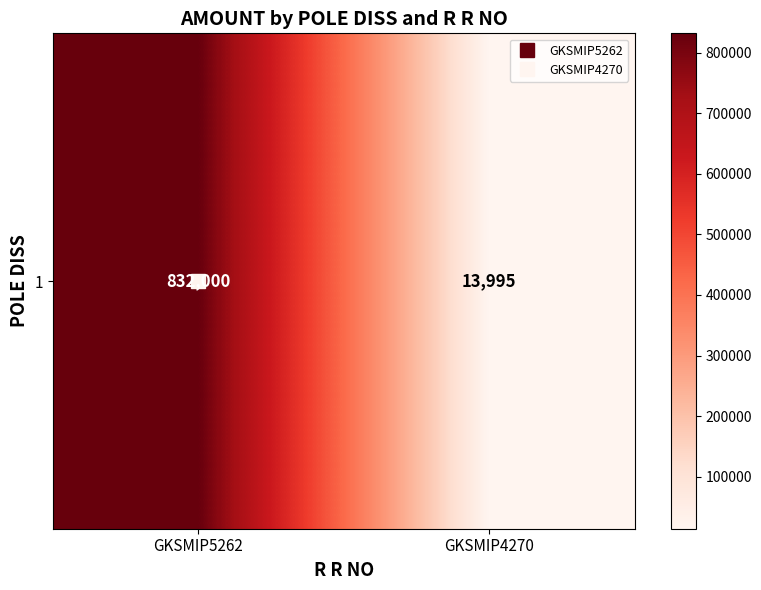

True or false: the data shows 13995 at GKSMIP4270.

True